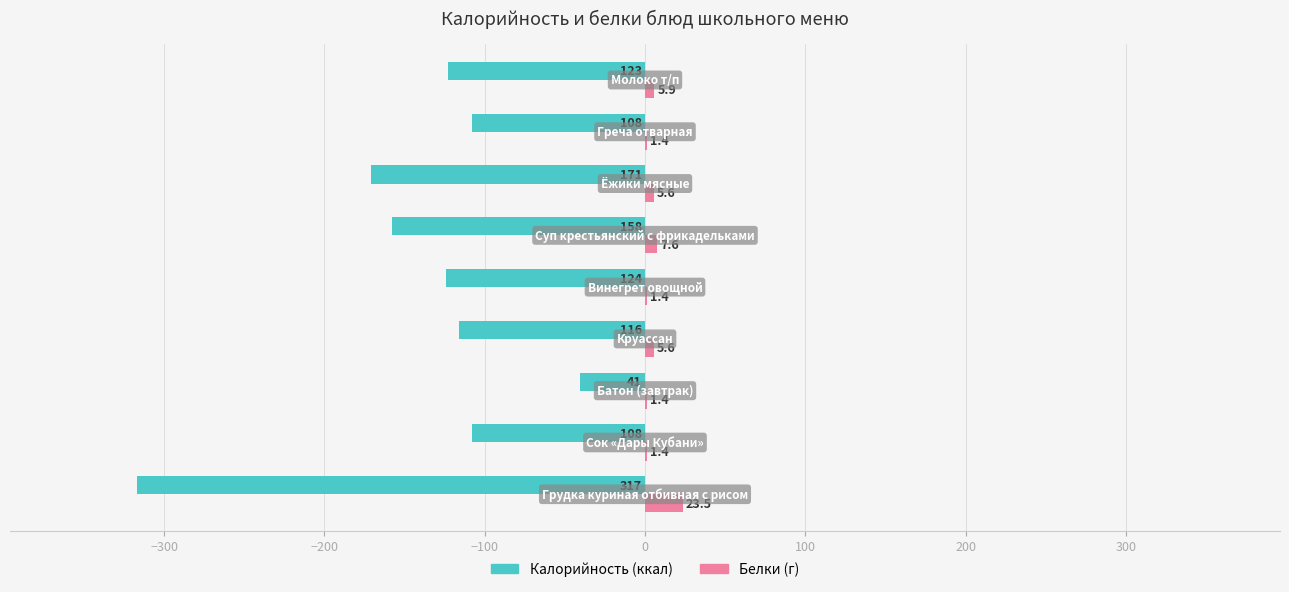

What is the greatest value displayed?

23.5